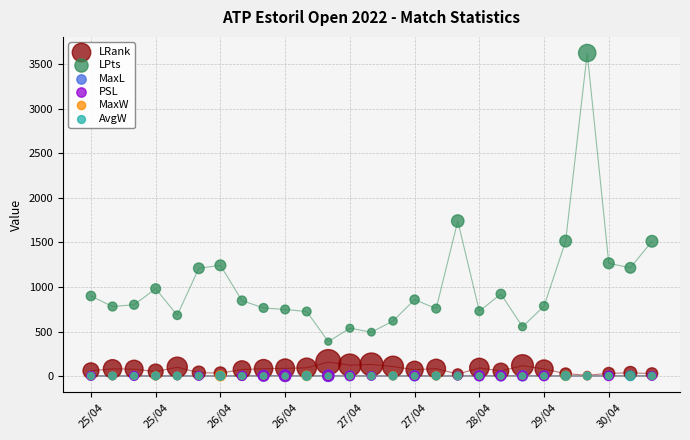

What are all the series names shown in the legend?

LRank, LPts, MaxL, PSL, MaxW, AvgW